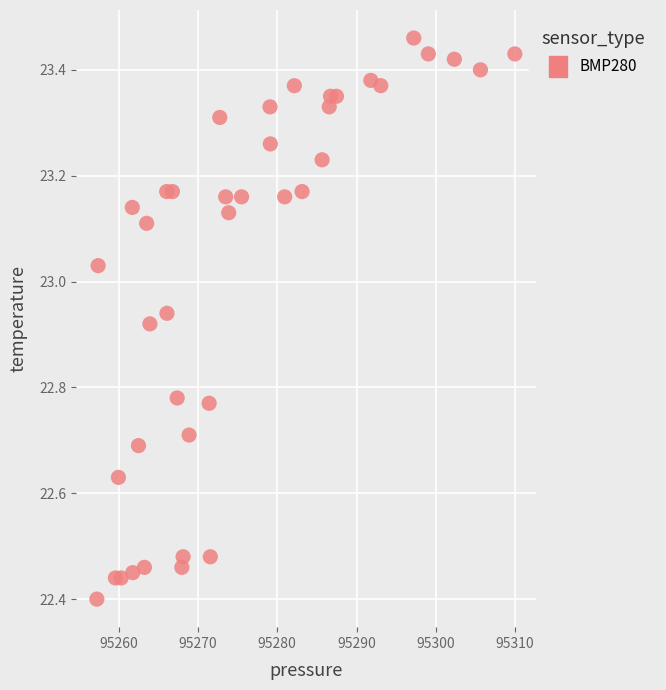

What is the range of X values (max minus min)?

52.7